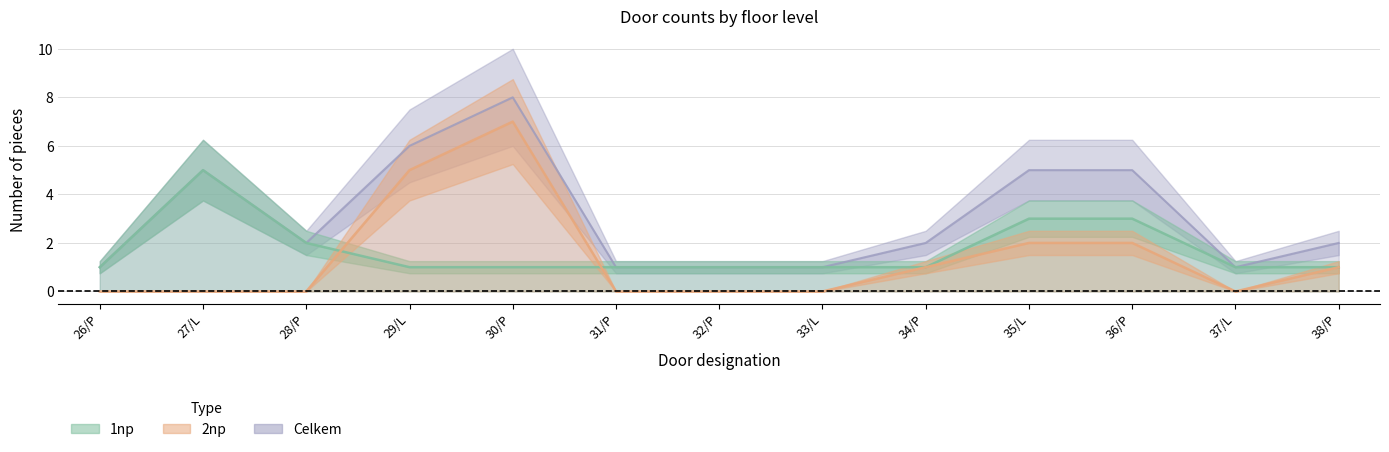

What position from the left is 27/L?

2